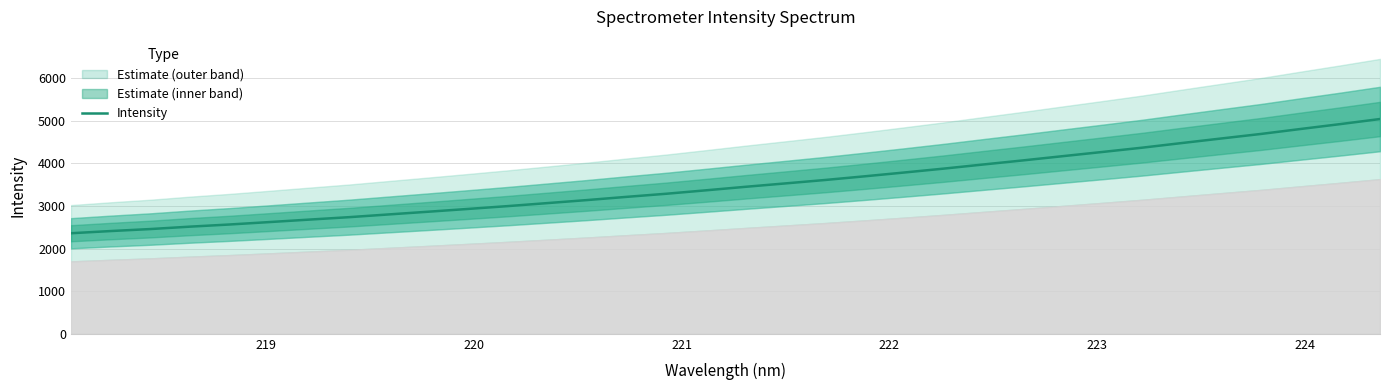

What is the highest value of the Intensity series?

5037.1